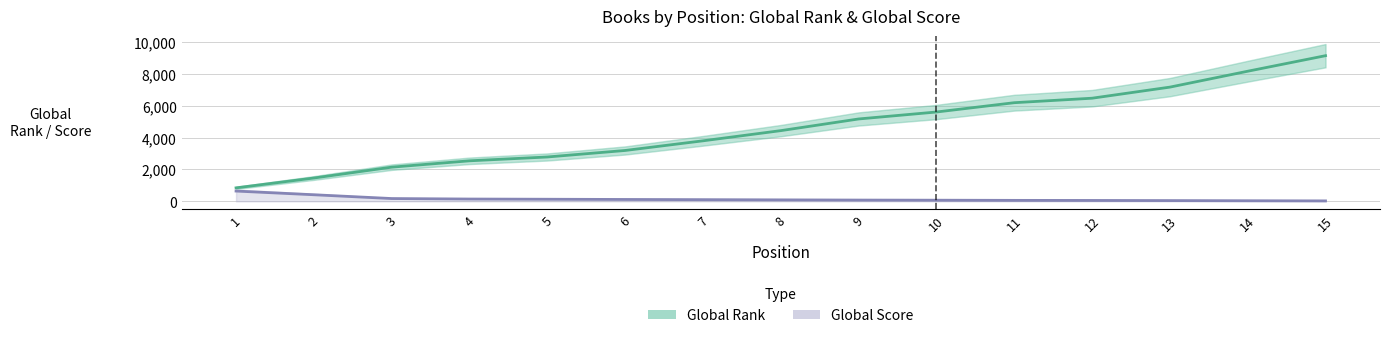

Reading right to left, transcribe all the data shown in this chart.

Global Rank: 9138.0	8162.7	7166.0	6470.3	6188.7	5605.0	5168.3	4436.7	3798.0	3192.3	2784.0	2543.7	2145.0	1465.0	847.3
Global Score: 29.3	39.0	49.0	57.7	62.7	73.3	81.0	93.7	107.0	119.3	133.0	146.0	177.0	414.7	646.3